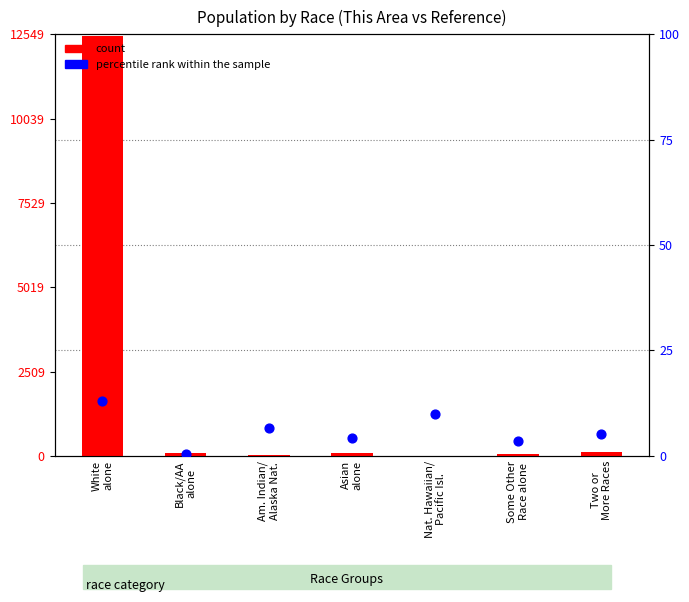

What is the total value across all series at Asian
alone?

85.2